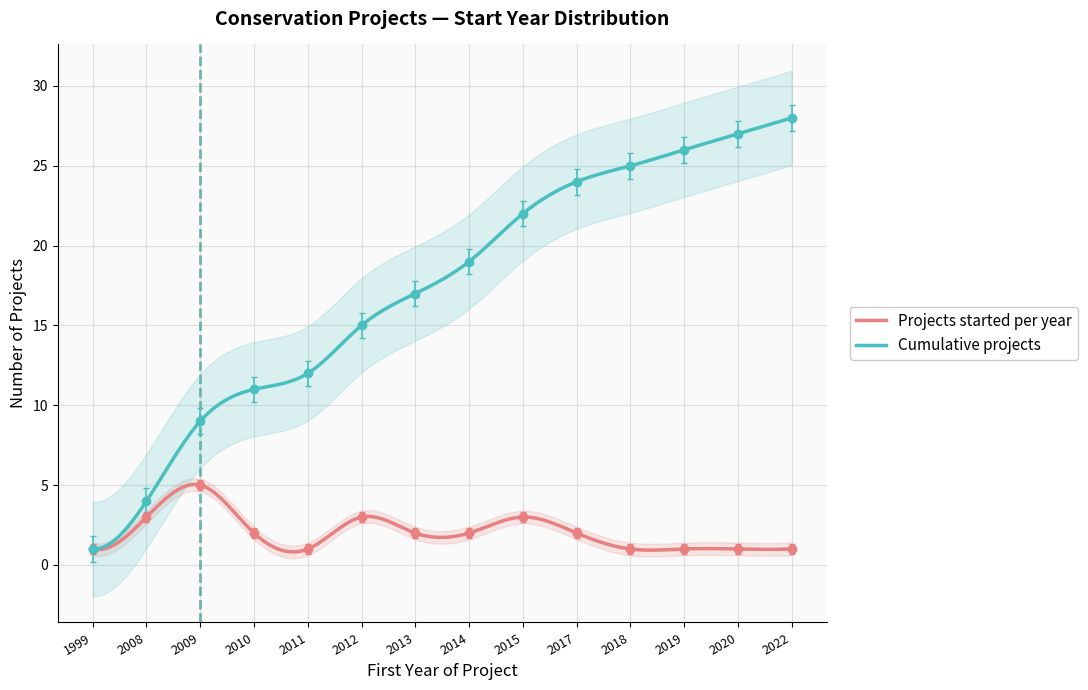

Reading left to right, transcribe all the data shown in this chart.

Projects started per year: 1	3	5	2	1	3	2	2	3	2	1	1	1	1
Cumulative projects: 1	4	9	11	12	15	17	19	22	24	25	26	27	28